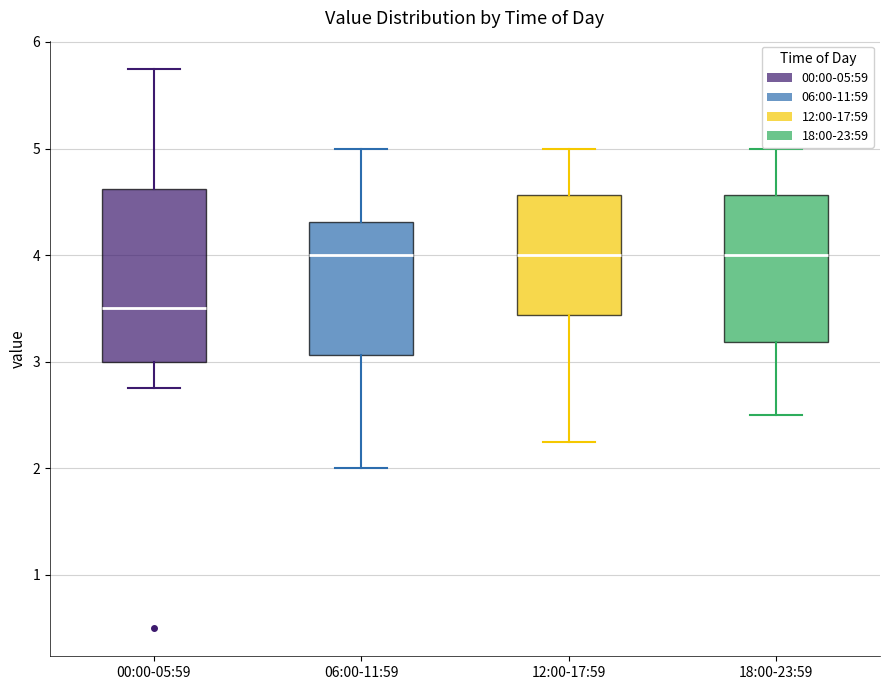

Which box is the tallest, from its lower edge to its upper edge?

00:00-05:59